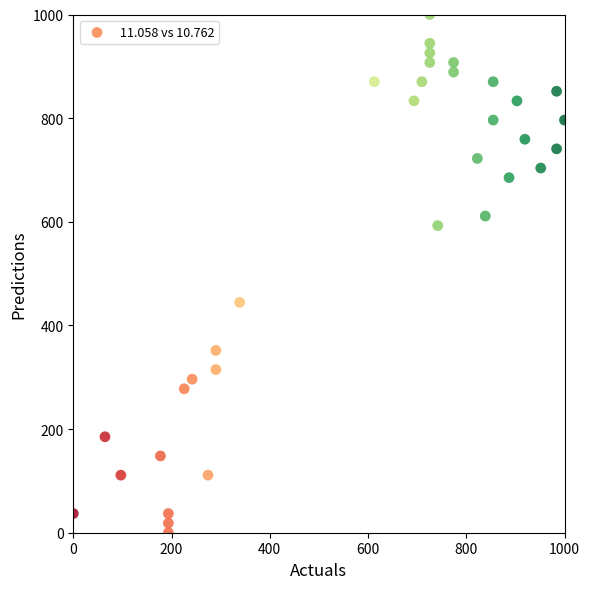

What is the range of Y values (max minus min)?

1000.0